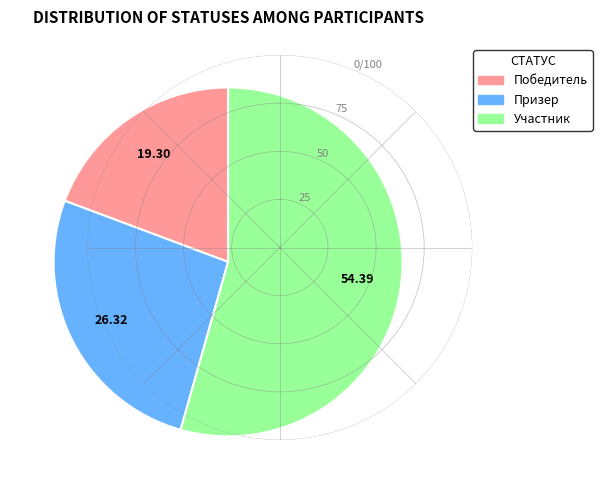

How many slices are in this pie chart?

3